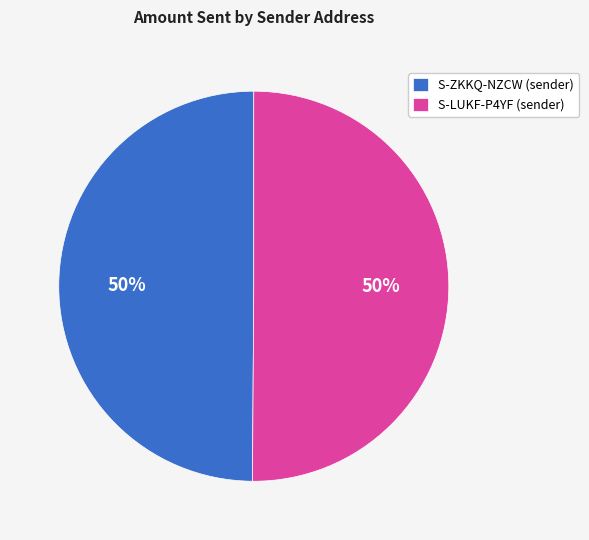

Approximately how many times larger is the value at S-ZKKQ-NZCW (sender) compared to S-LUKF-P4YF (sender)?

1.0